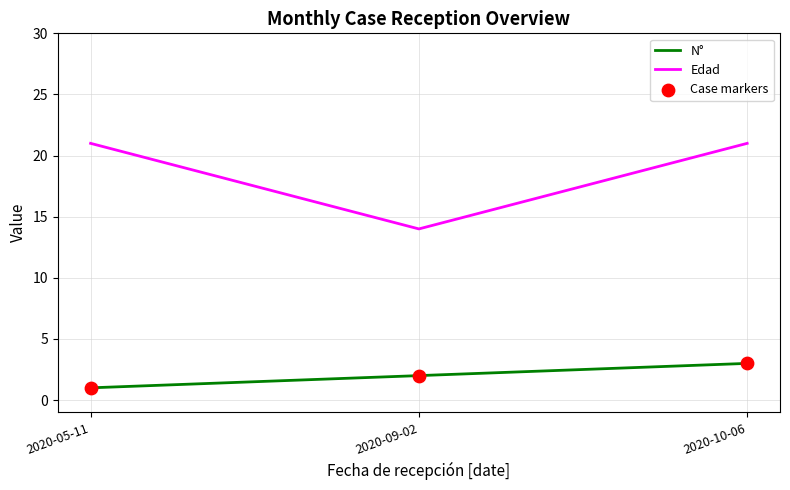

Is the value of N° at 2020-10-06 greater than the value of Edad at 2020-09-02?

No